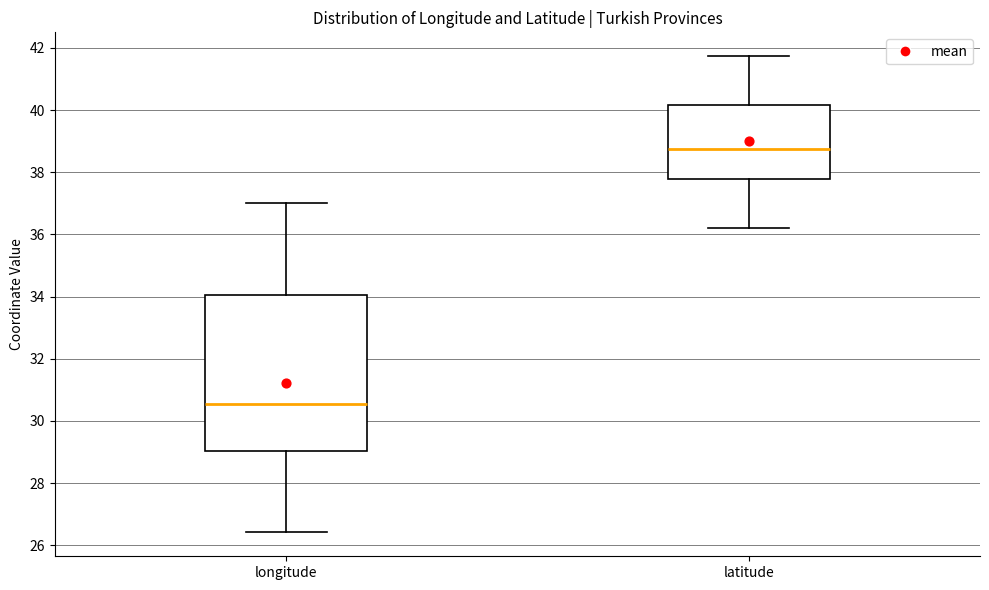

Reading left to right, read every box against the y-axis: the position of its median line, the range the box covers, and the ends of its whiskers. The values are not printed on the chart, so give them approximately, as read against the axis.

longitude: median 30.6, box 29.0 to 34.0, whiskers 26.4 to 37.0
latitude: median 38.8, box 37.8 to 40.2, whiskers 36.2 to 41.8